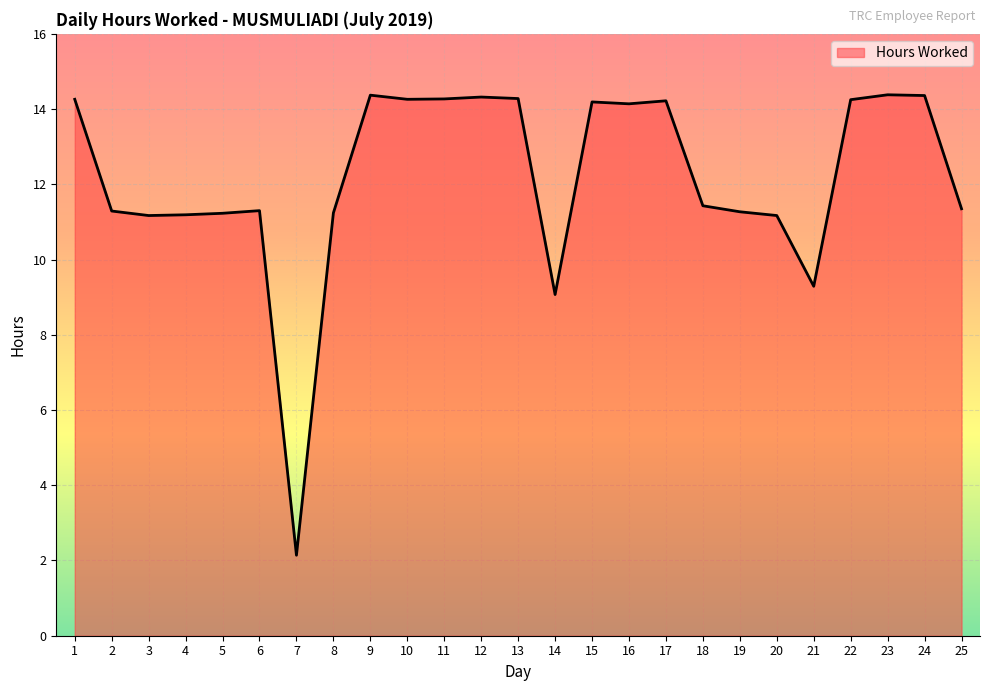

True or false: the data has more than 2 interior local peaks.

True